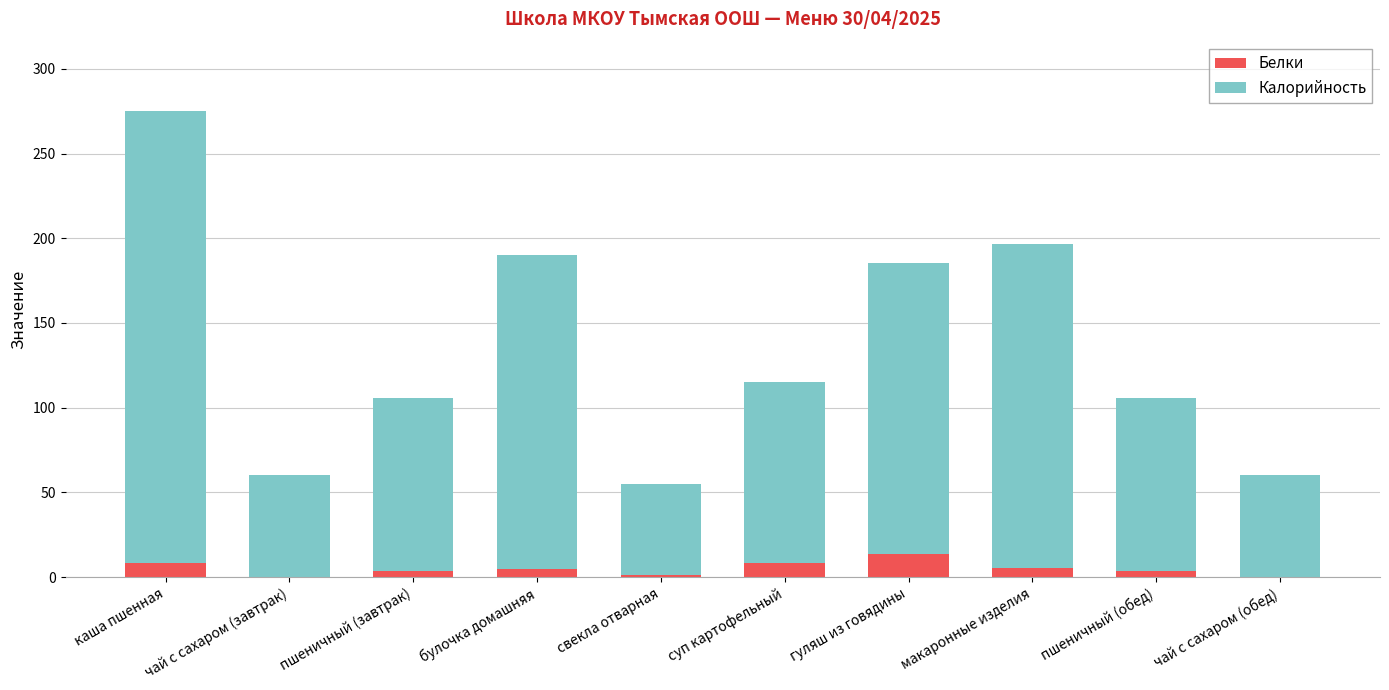

At which category is the sum across all series the highest?

каша пшенная